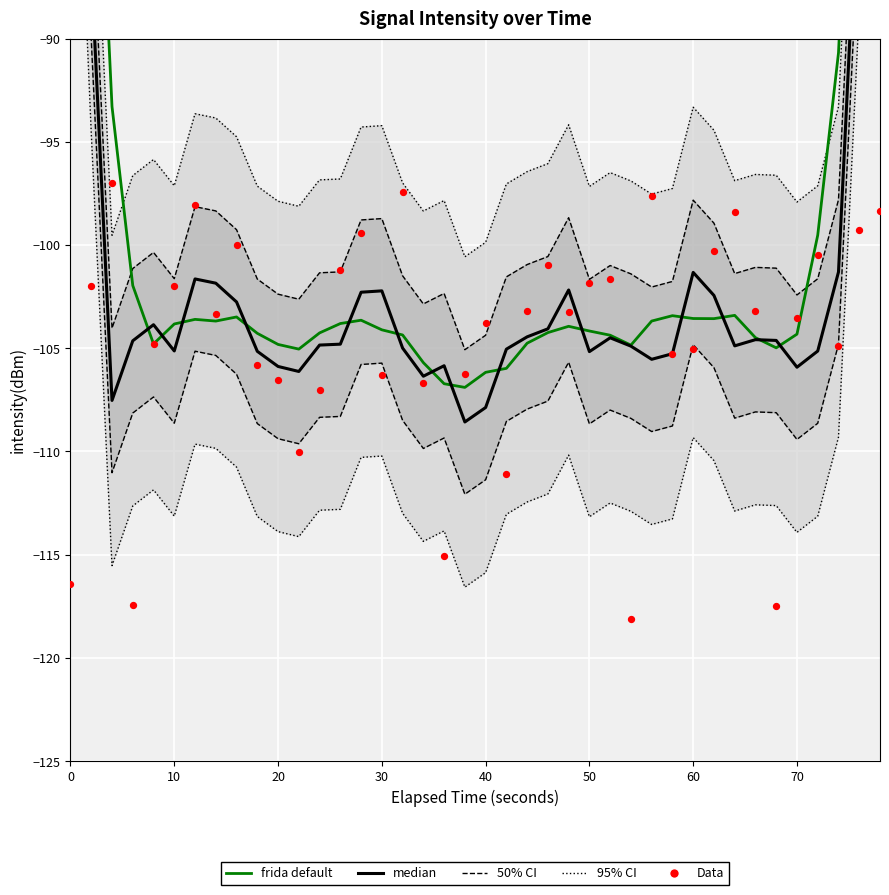

At how many categories does at least one series exceed -66?

2